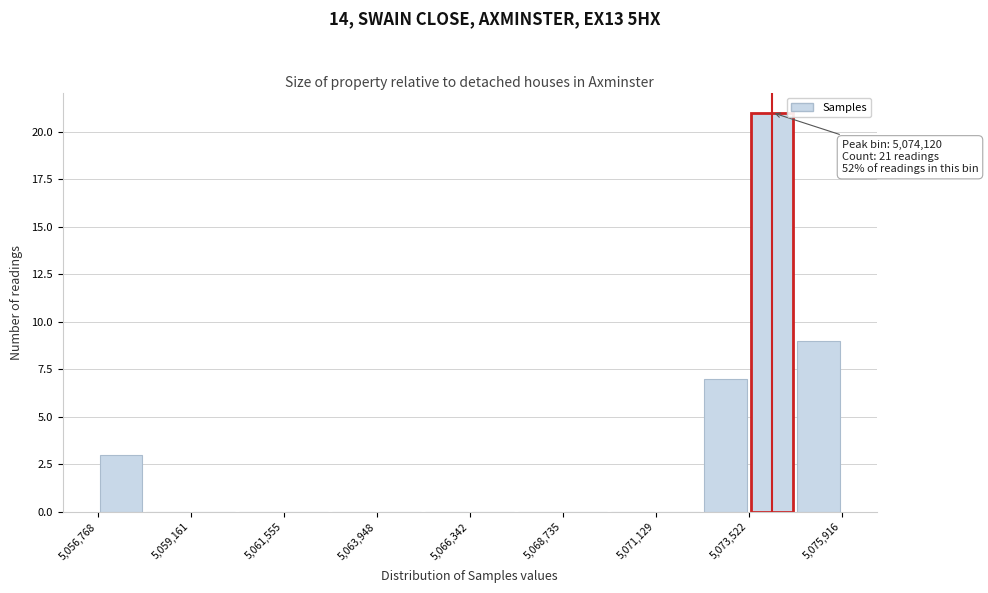

Around what value on the x-axis is the tallest bar? Give the approximate position of its centre, as read against the axis.

5074000